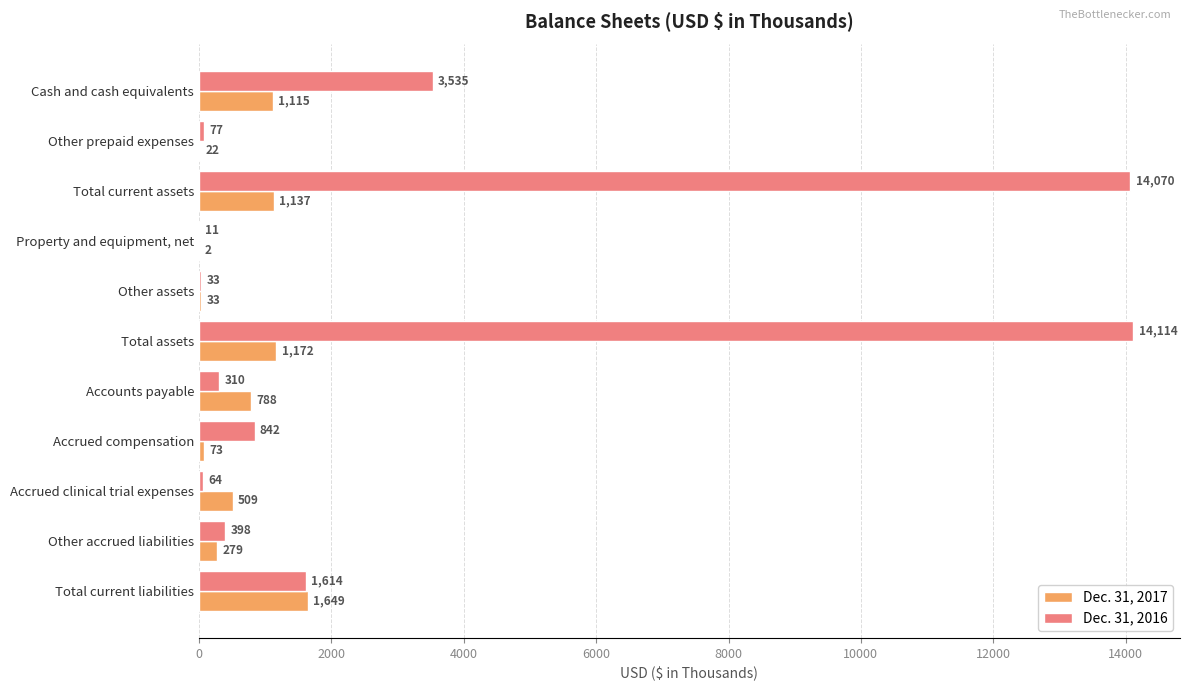

What is the total value across all series at Other prepaid expenses?

99